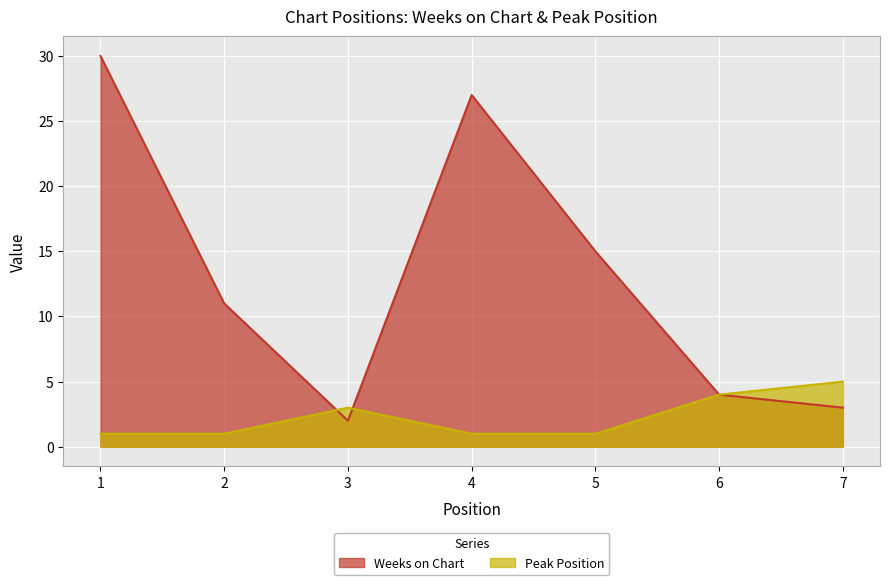

At which label does Weeks on Chart first exceed 11?

1